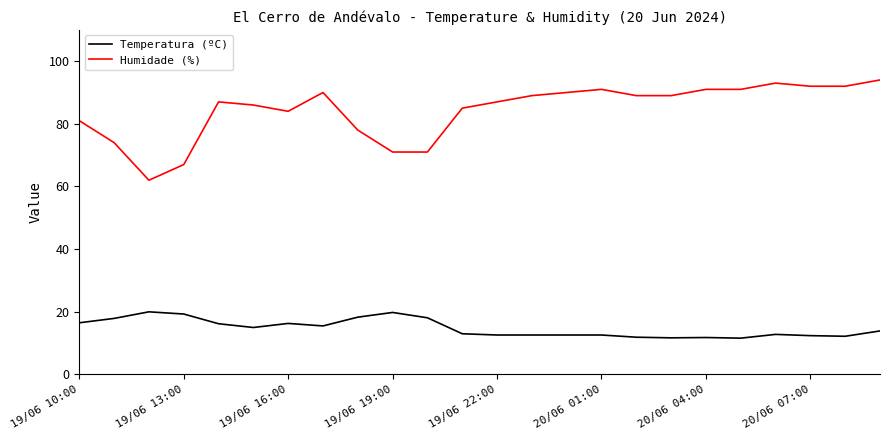

True or false: Temperatura (ºC) and Humidade (%) intersect in this chart.

False